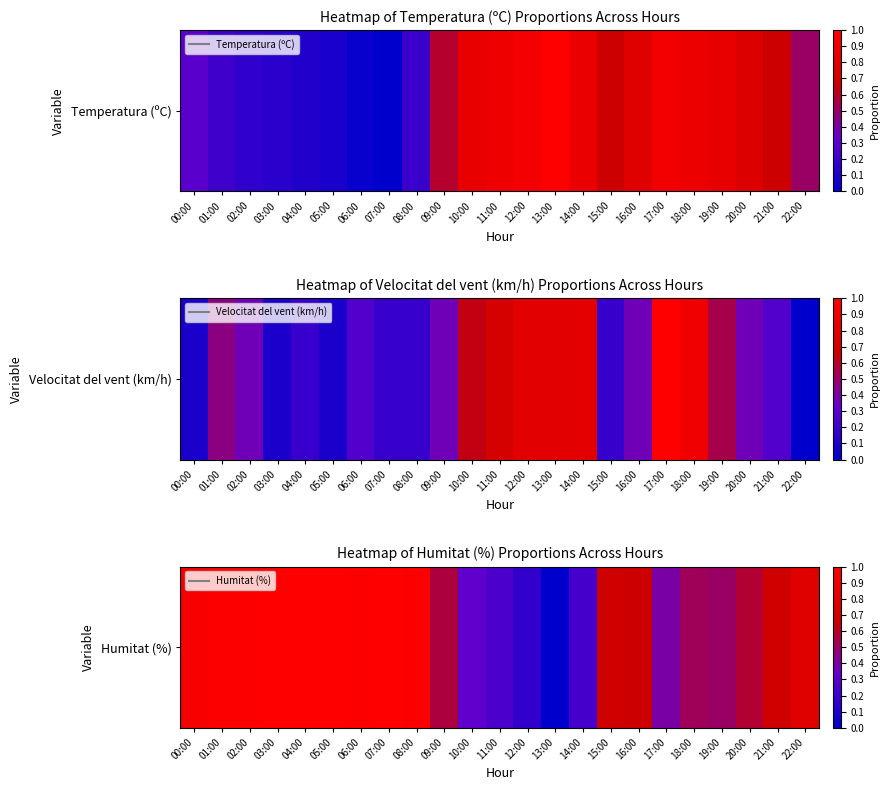

Is it true that the value at 12:00 is 0.2?

True